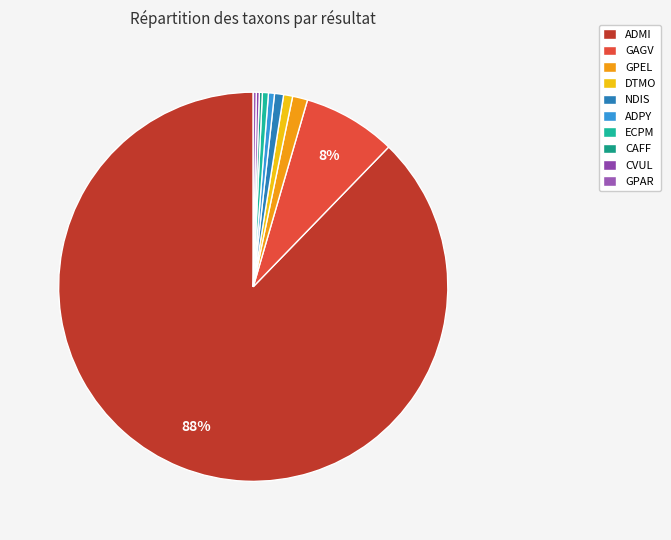

What percentage is the NDIS slice, to the nearest percent?

1%